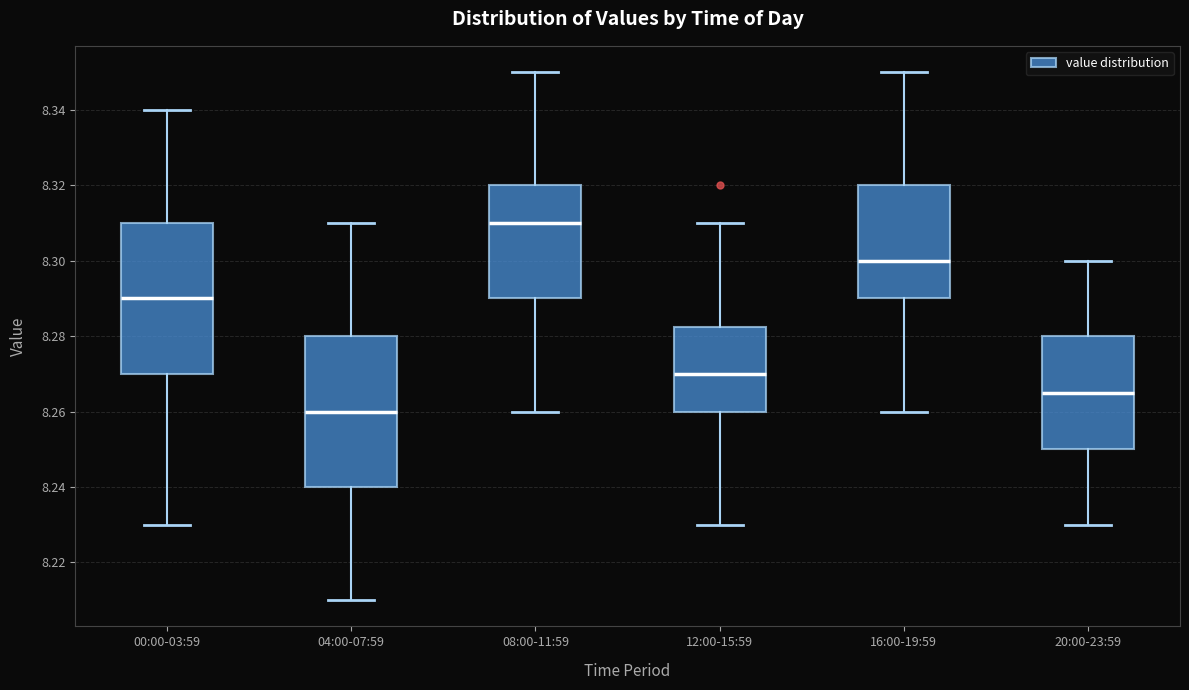

Reading left to right, transcribe this box plot: for each box, give where its median line is, the range the box spans, and where its two whiskers end, as read against the y-axis. The values are not printed on the chart, so give them approximately, as read against the axis.

00:00-03:59: median 8.290, box 8.270 to 8.310, whiskers 8.230 to 8.340
04:00-07:59: median 8.260, box 8.240 to 8.280, whiskers 8.210 to 8.310
08:00-11:59: median 8.310, box 8.290 to 8.320, whiskers 8.260 to 8.350
12:00-15:59: median 8.270, box 8.260 to 8.282, whiskers 8.230 to 8.310
16:00-19:59: median 8.300, box 8.290 to 8.320, whiskers 8.260 to 8.350
20:00-23:59: median 8.266, box 8.250 to 8.280, whiskers 8.230 to 8.300